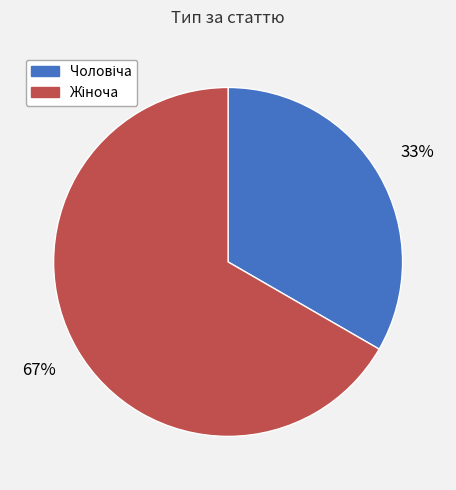

Is there a majority slice in this chart?

Yes